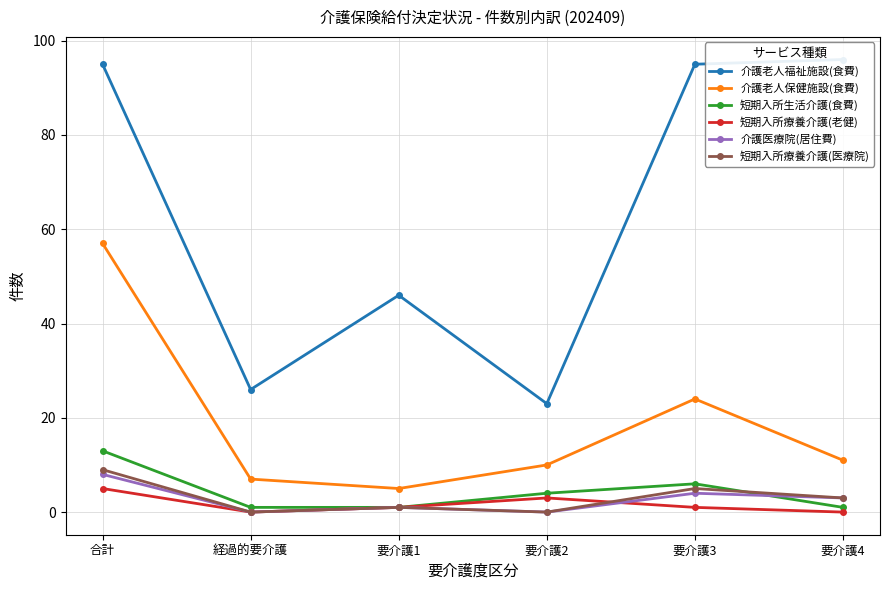

Count the 介護医療院(居住費) values in the range 0 to 4.

5